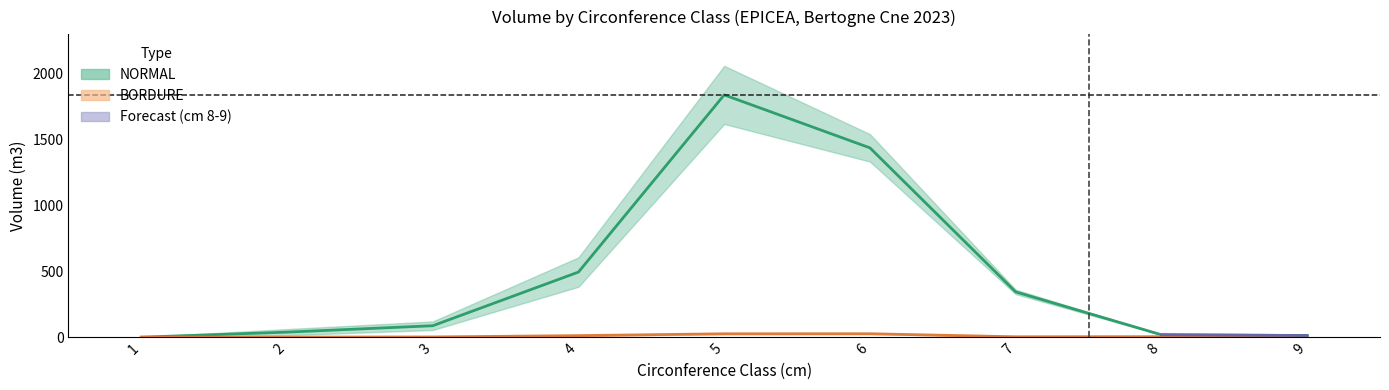

Which series changed the most between 4 and 8?

NORMAL_produit_vtgr